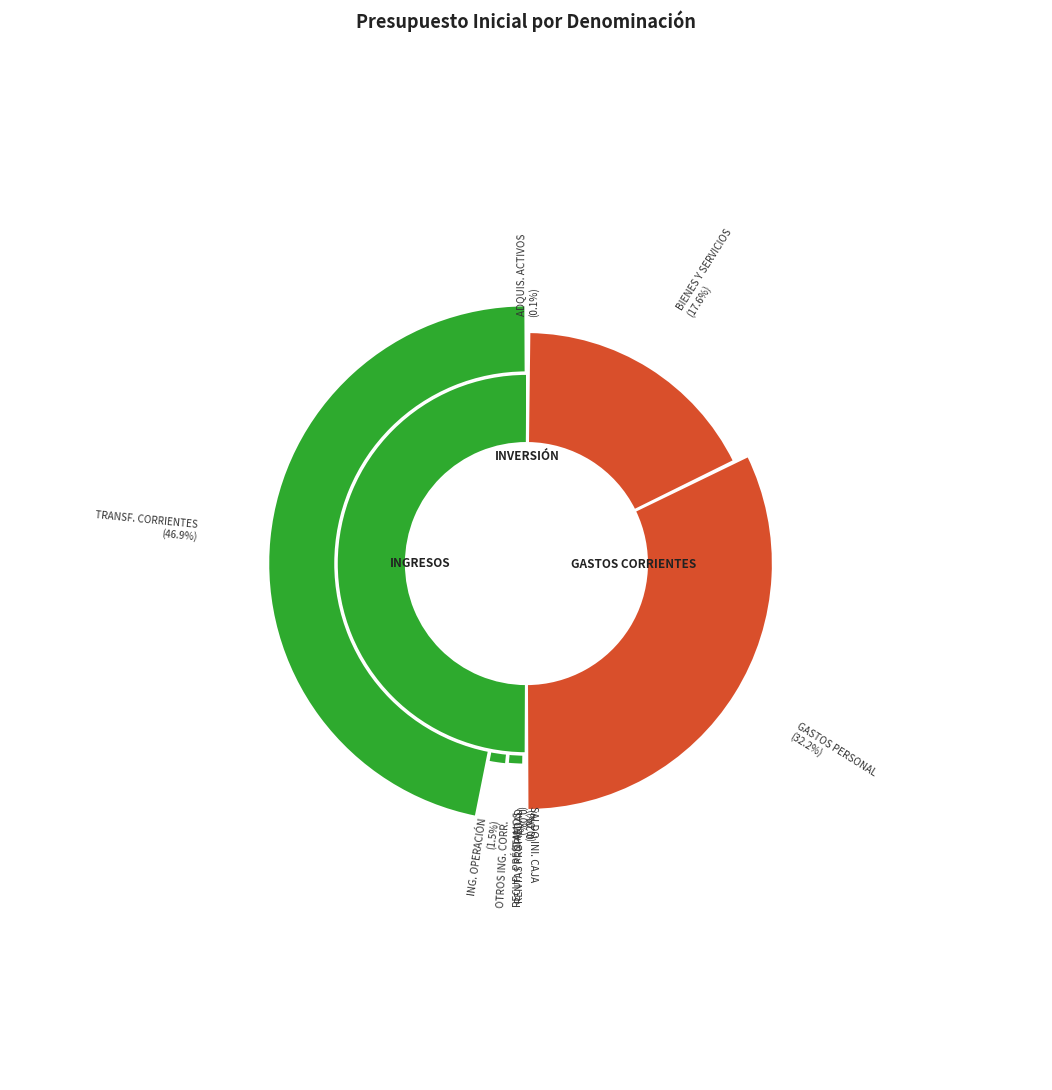

Is it true that BIENES Y SERVICIOS DE CONSUMO is 18% of the pie?

True